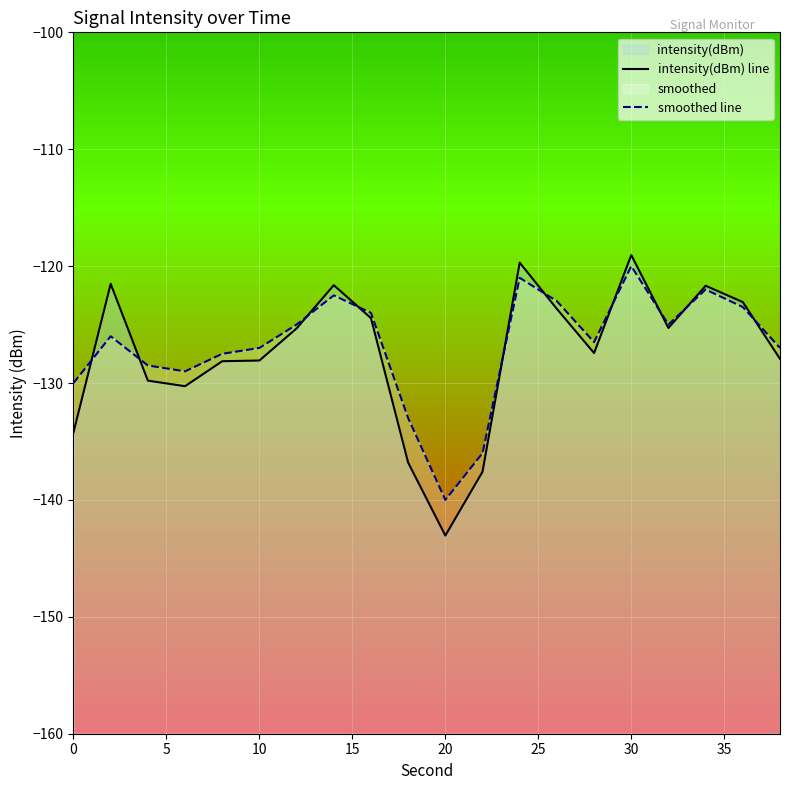

What is the difference between the maximum and minimum values in the intensity(dBm) line series?

24.0